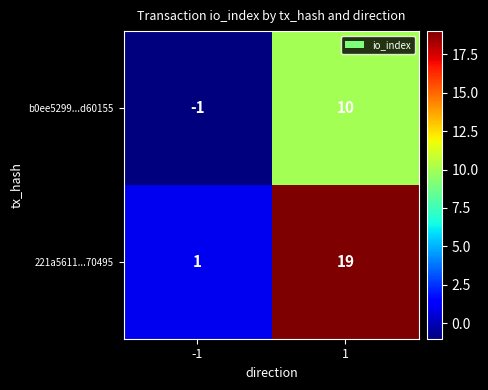

At how many categories does at least one series exceed 10?

1